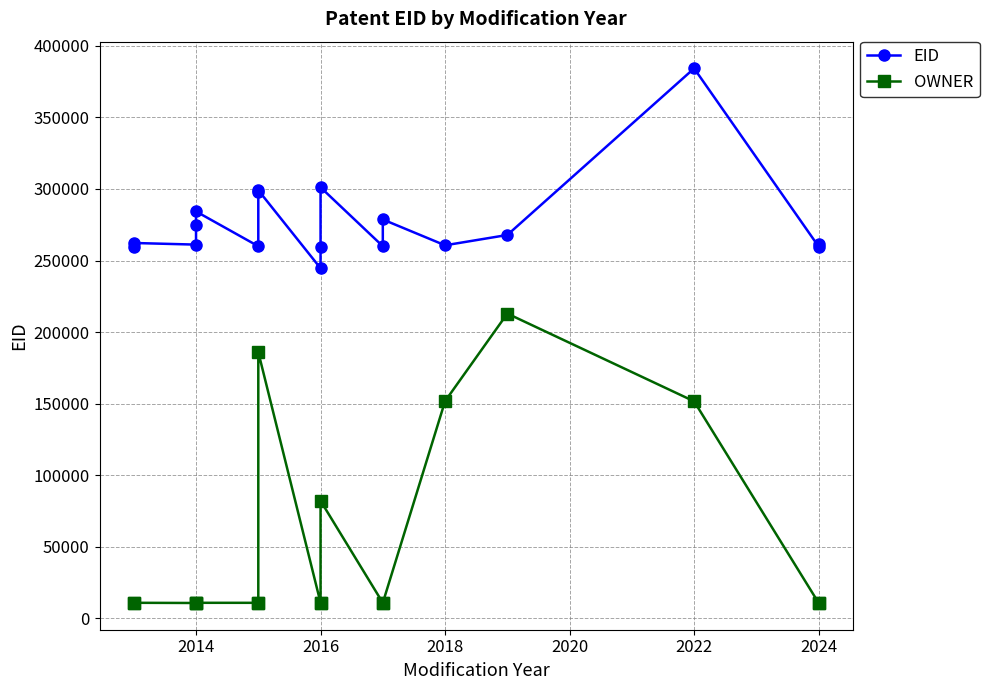

At how many categories does at least one series exceed 185289?

18